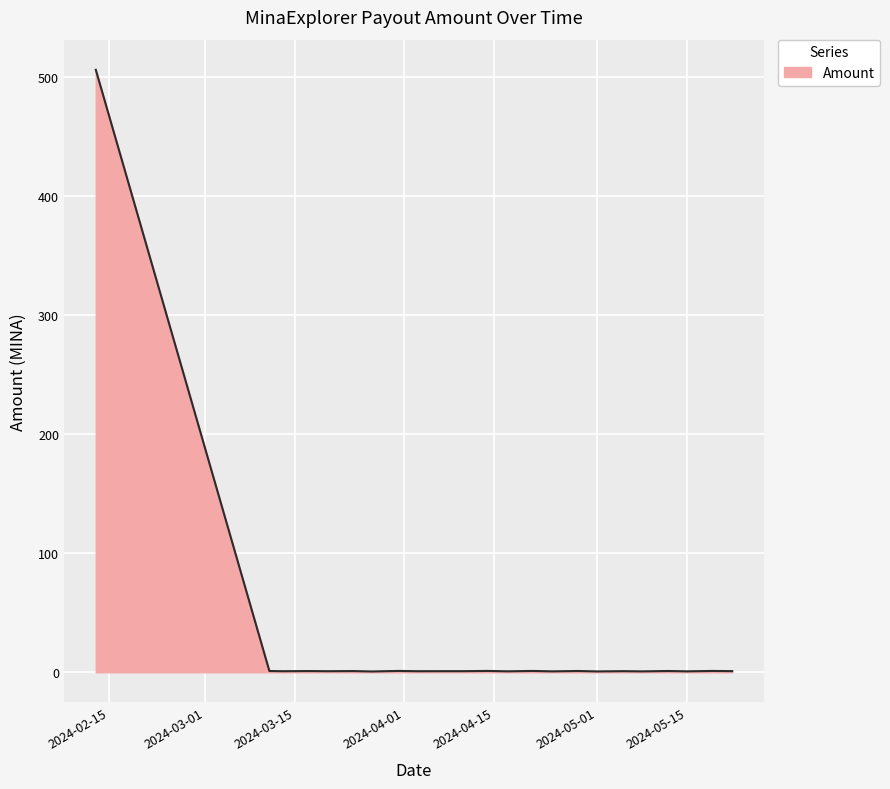

How many categories are shown in the chart?

23